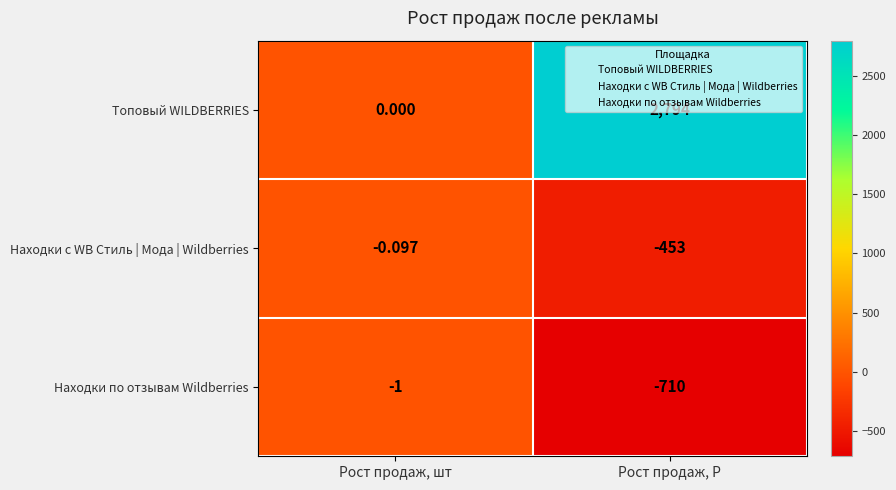

What is the spread (max minus min) of values at Рост продаж, шт?

1.0